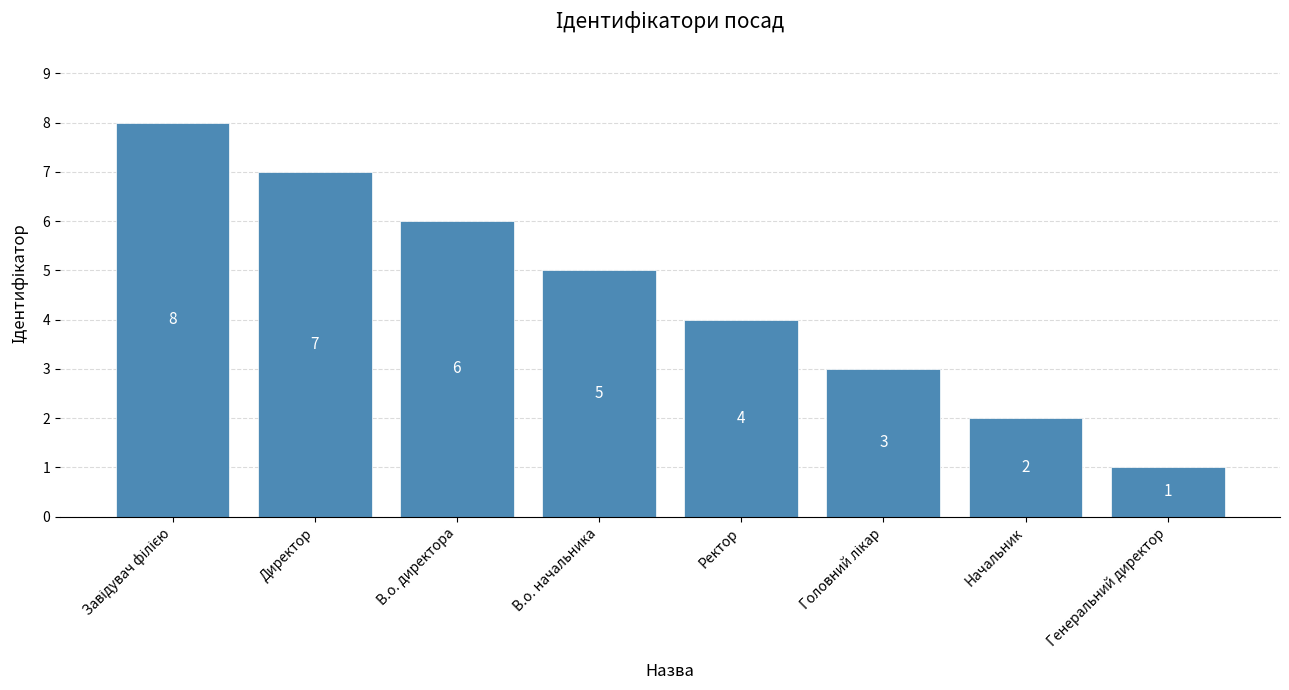

What is the smallest value displayed?

1